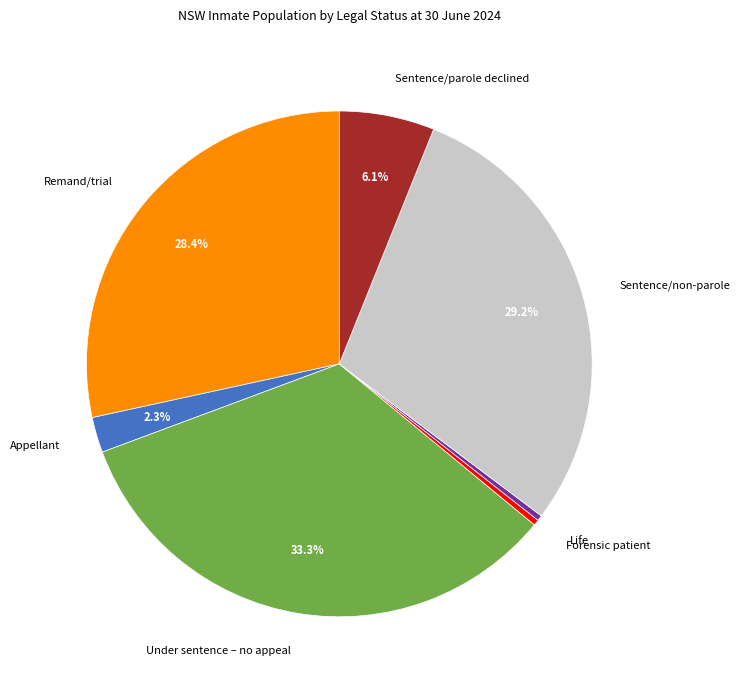

Between Sentence/parole declined and Under sentence – no appeal, which is larger?

Under sentence – no appeal